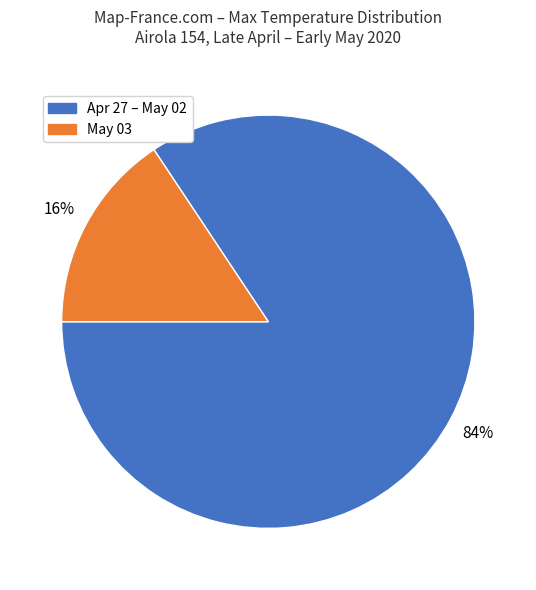

Count the number of slices in the pie.

2